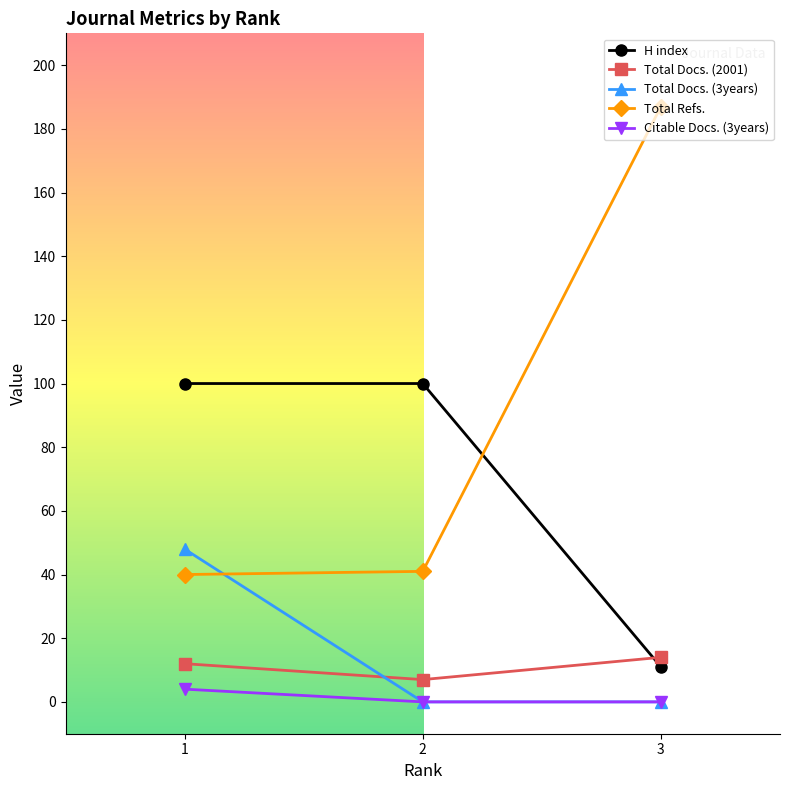

What is the maximum value for H index?

100